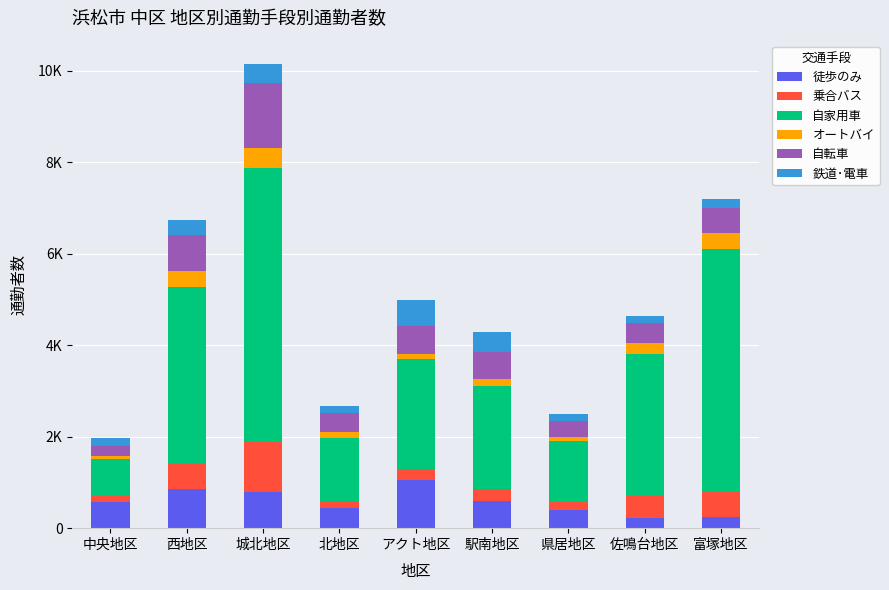

What is the sum of the 徒歩のみ values at 県居地区 and 西地区?

1264